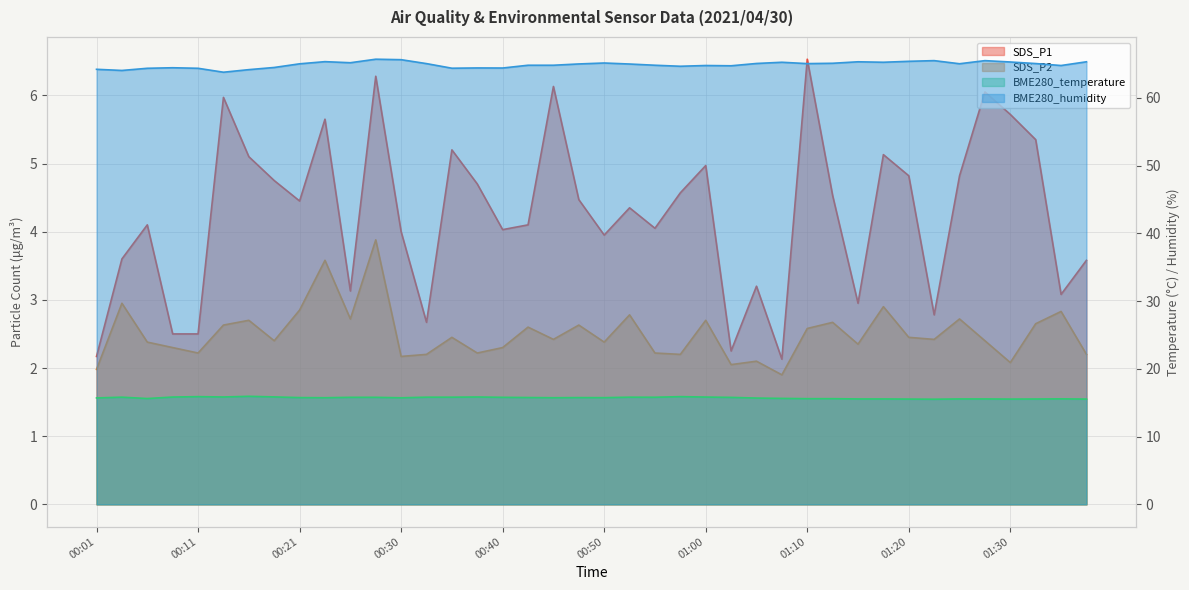

Reading left to right, list all the values displayed in this chart.

SDS_P1: 2.2	3.6	4.1	2.5	2.5	6.0	5.1	4.8	4.5	5.7	3.1	6.3	4.0	2.7	5.2	4.7	4.0	4.1	6.1	4.5	4.0	4.3	4.0	4.6	5.0	2.2	3.2	2.1	6.5	4.5	3.0	5.1	4.8	2.8	4.8	6.0	5.7	5.3	3.1	3.6
SDS_P2: 2.0	3.0	2.4	2.3	2.2	2.6	2.7	2.4	2.9	3.6	2.7	3.9	2.2	2.2	2.5	2.2	2.3	2.6	2.4	2.6	2.4	2.8	2.2	2.2	2.7	2.0	2.1	1.9	2.6	2.7	2.4	2.9	2.5	2.4	2.7	2.4	2.1	2.6	2.8	2.2
BME280_temperature: 15.7	15.8	15.6	15.8	15.9	15.8	15.9	15.9	15.8	15.7	15.8	15.8	15.7	15.8	15.8	15.8	15.8	15.8	15.7	15.8	15.8	15.8	15.8	15.9	15.8	15.8	15.7	15.6	15.6	15.6	15.6	15.6	15.5	15.5	15.6	15.6	15.5	15.6	15.6	15.5
BME280_humidity: 64.2	64.0	64.4	64.5	64.4	63.8	64.2	64.5	65.0	65.3	65.2	65.7	65.6	65.1	64.4	64.4	64.4	64.8	64.8	65.0	65.2	65.0	64.8	64.7	64.8	64.7	65.1	65.3	65.1	65.1	65.3	65.3	65.4	65.5	65.0	65.5	65.3	65.1	64.8	65.3